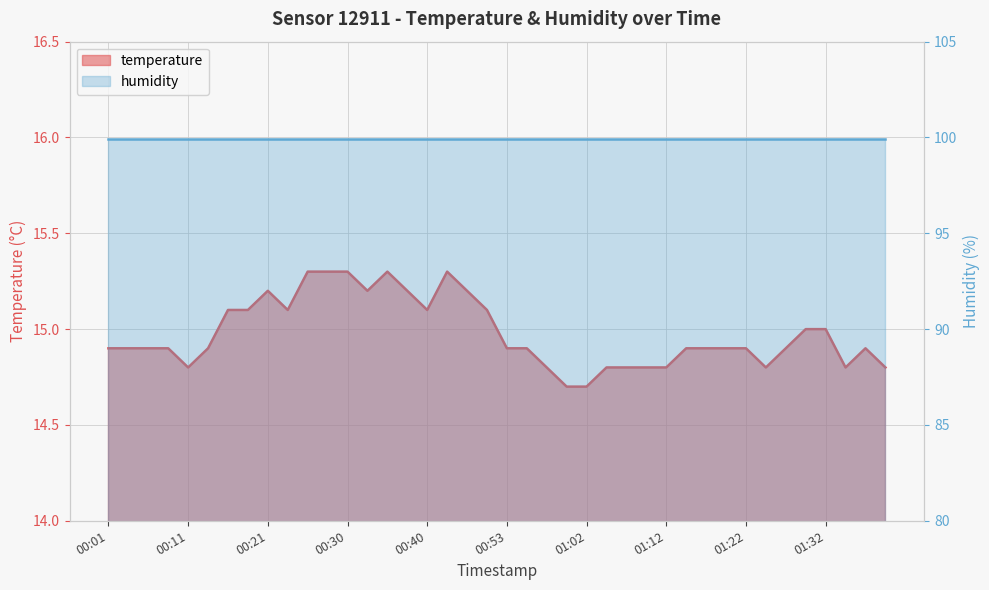

What is the change in value from 00:28 to 01:30?

-0.3